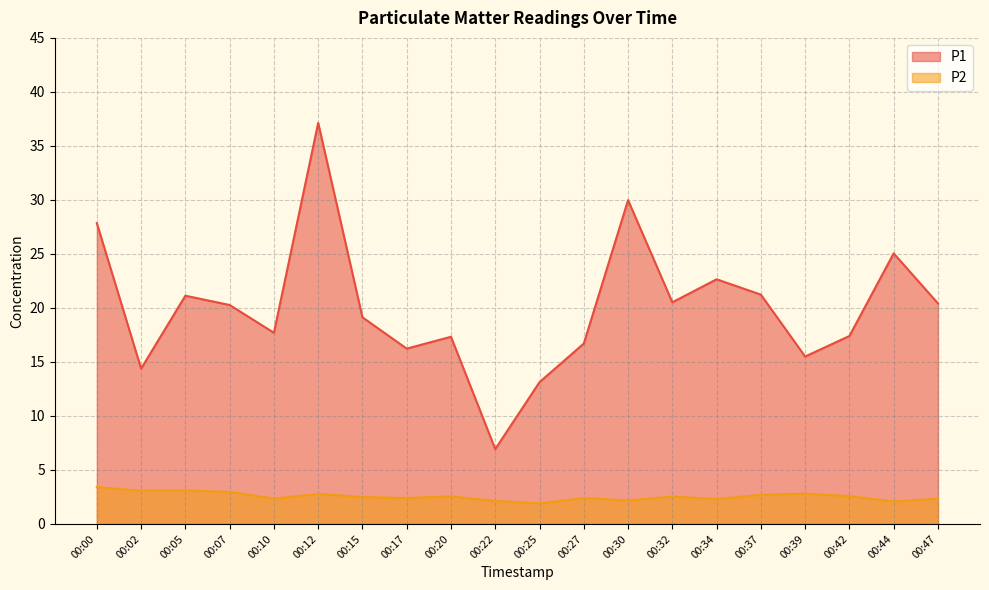

What is the value of the P2 point at the 13th from the left?

2.2